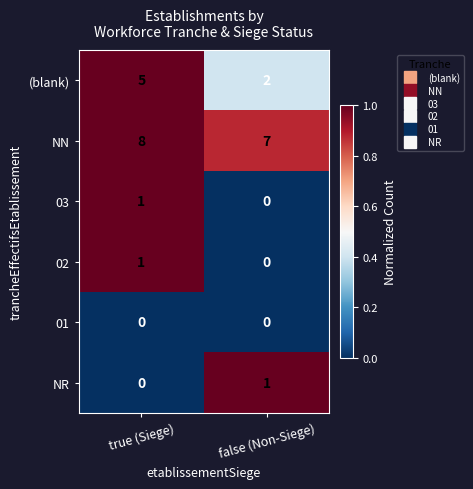

At which label does (blank) reach its peak?

true (Siege)